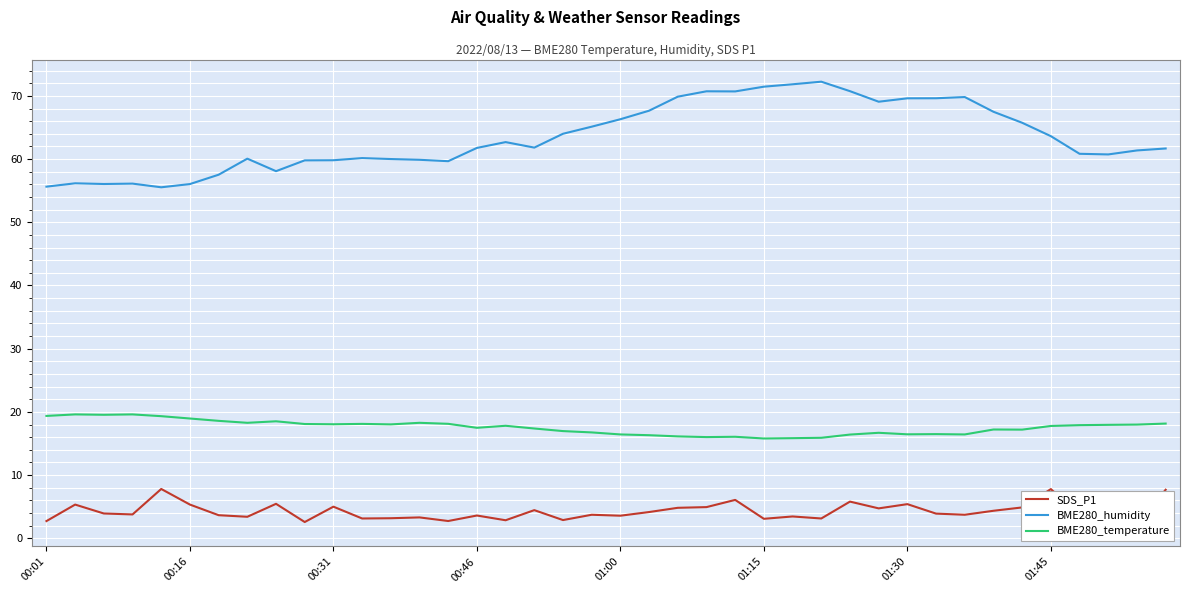

Rank the series by their average value, from lowest to highest.

SDS_P1, BME280_temperature, BME280_humidity